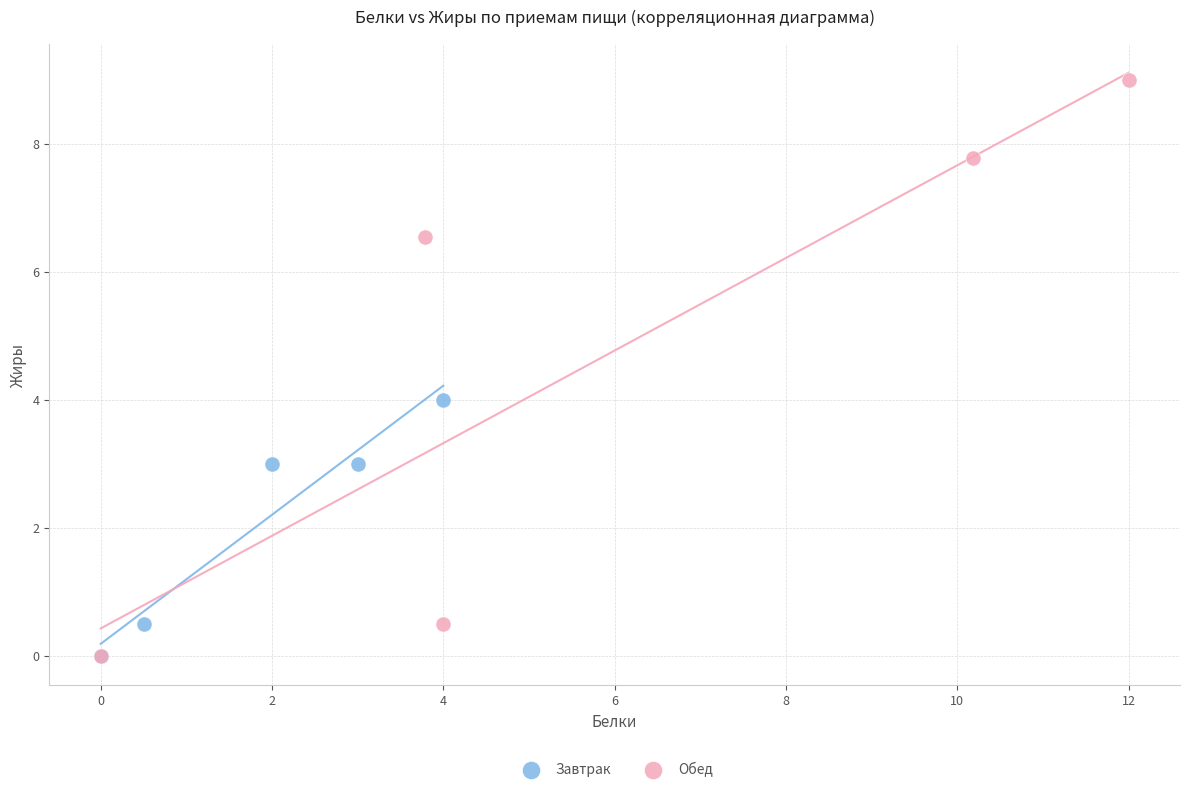

Which series has the widest spread of Y values?

Обед